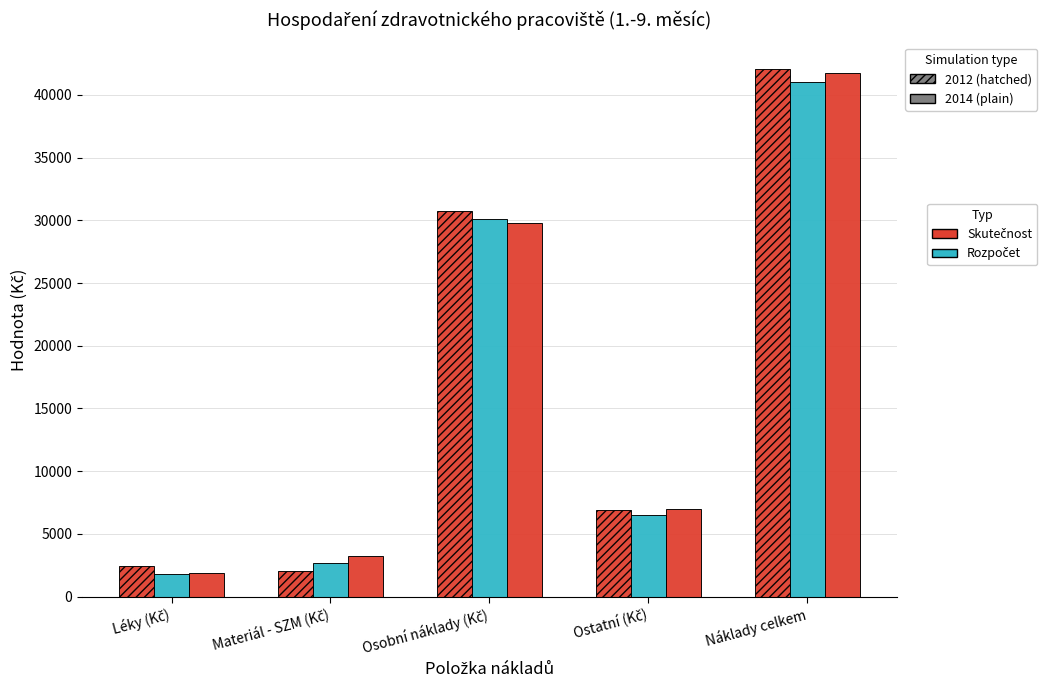

Are the bars horizontal?

No